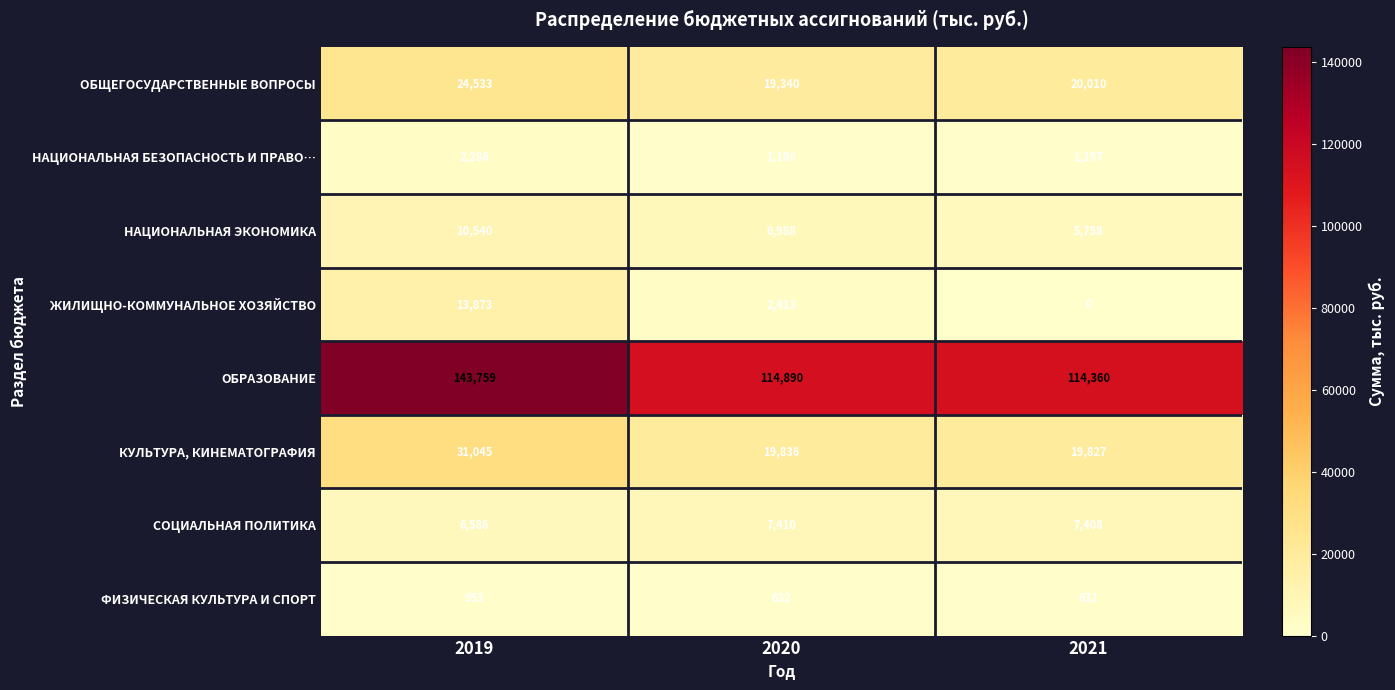

Reading right to left, transcribe all the data shown in this chart.

ОБЩЕГОСУДАРСТВЕННЫЕ ВОПРОСЫ: 2021=20010	2020=19340	2019=24533
НАЦИОНАЛЬНАЯ БЕЗОПАСНОСТЬ И ПРАВО…: 2021=1197	2020=1186	2019=2286
НАЦИОНАЛЬНАЯ ЭКОНОМИКА: 2021=5758	2020=6988	2019=10540
ЖИЛИЩНО-КОММУНАЛЬНОЕ ХОЗЯЙСТВО: 2021=0	2020=2413	2019=13873
ОБРАЗОВАНИЕ: 2021=114360	2020=114890	2019=143759
КУЛЬТУРА, КИНЕМАТОГРАФИЯ: 2021=19827	2020=19836	2019=31045
СОЦИАЛЬНАЯ ПОЛИТИКА: 2021=7408	2020=7410	2019=6586
ФИЗИЧЕСКАЯ КУЛЬТУРА И СПОРТ: 2021=632	2020=632	2019=953